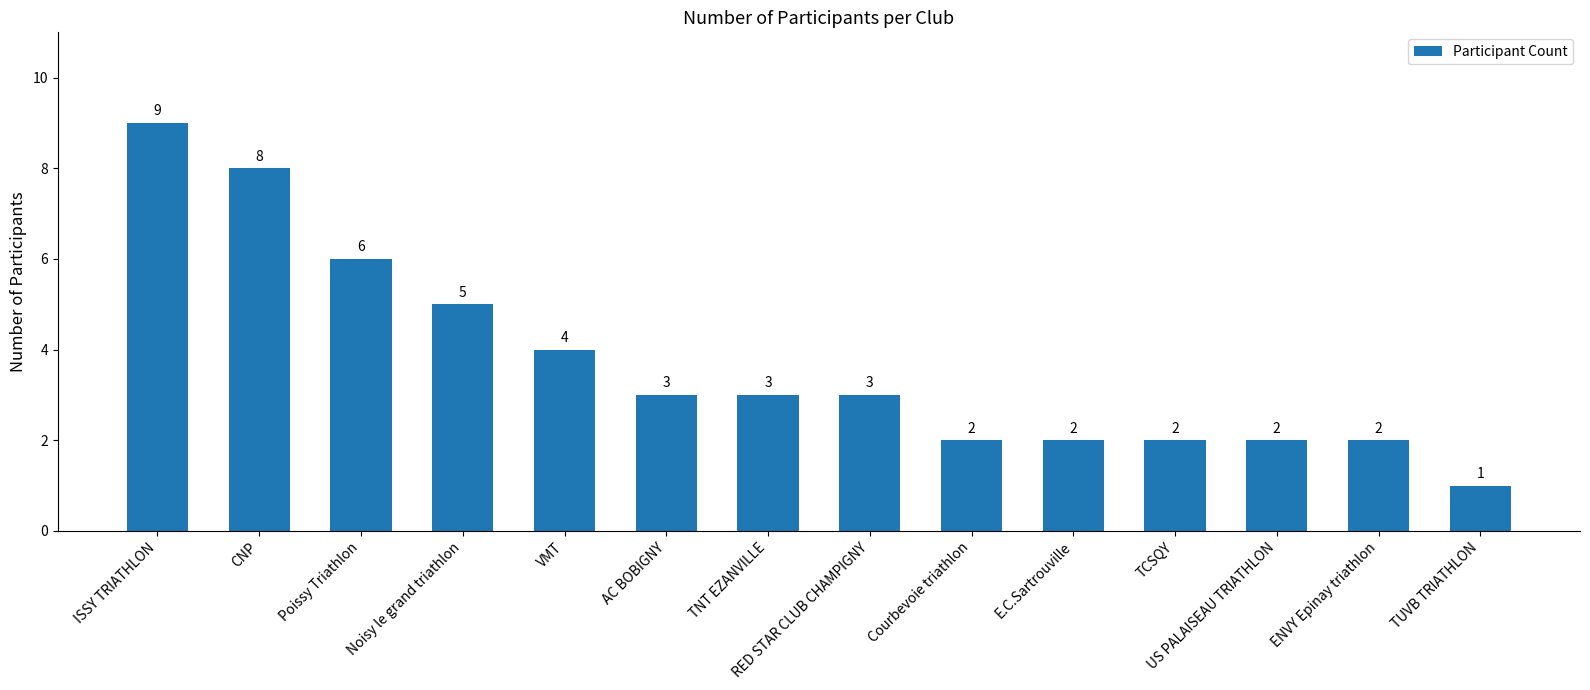

What is the label of the 10th bar from the left?

E.C.Sartrouville